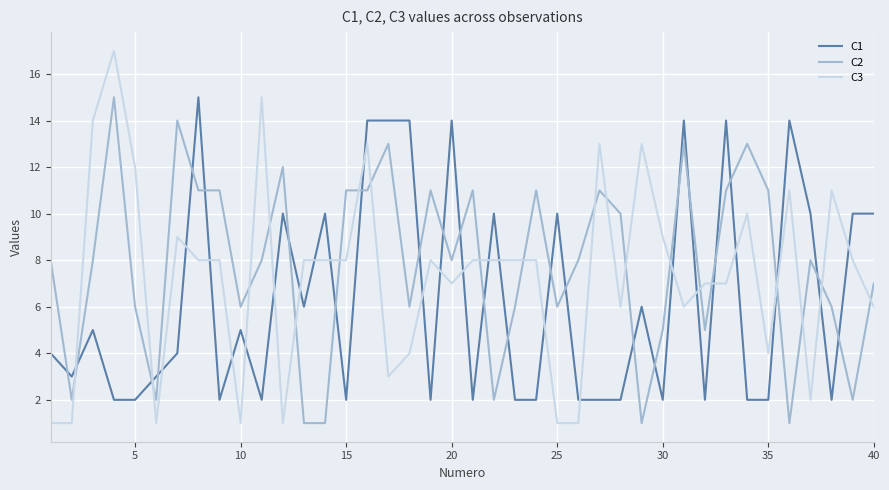

Which series ends up on top after the final intersection of C1 and C2?

C1